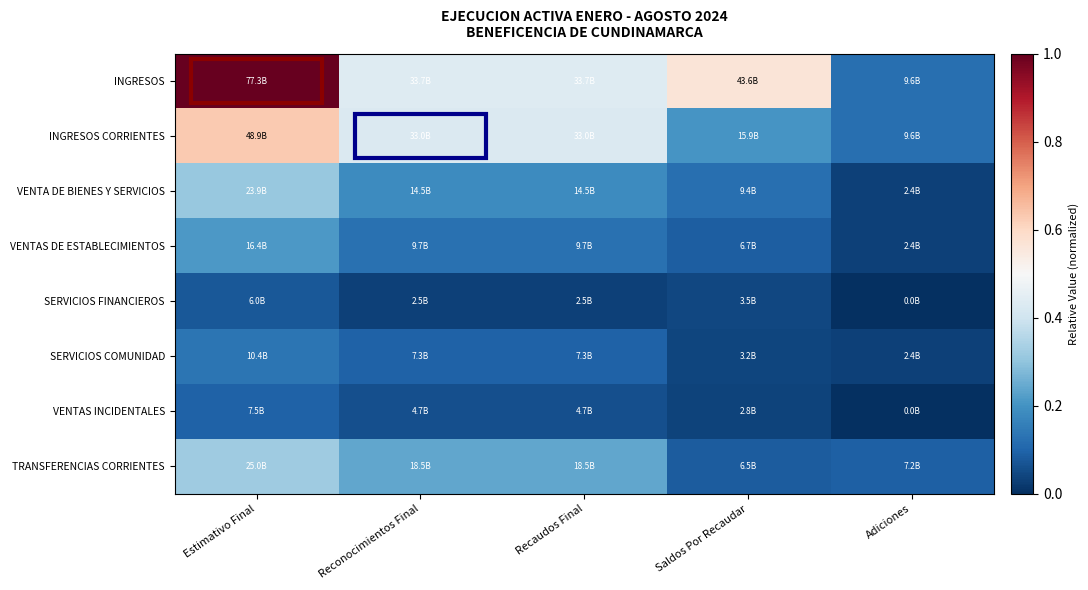

Reading right to left, transcribe all the data shown in this chart.

INGRESOS: Adiciones=0.1	Saldos Por Recaudar=0.6	Recaudos Final=0.4	Reconocimientos Final=0.4	Estimativo Final=1.0
INGRESOS CORRIENTES: Adiciones=0.1	Saldos Por Recaudar=0.2	Recaudos Final=0.4	Reconocimientos Final=0.4	Estimativo Final=0.6
VENTA DE BIENES Y SERVICIOS: Adiciones=0.0	Saldos Por Recaudar=0.1	Recaudos Final=0.2	Reconocimientos Final=0.2	Estimativo Final=0.3
VENTAS DE ESTABLECIMIENTOS: Adiciones=0.0	Saldos Por Recaudar=0.1	Recaudos Final=0.1	Reconocimientos Final=0.1	Estimativo Final=0.2
SERVICIOS FINANCIEROS: Adiciones=0.0	Saldos Por Recaudar=0.0	Recaudos Final=0.0	Reconocimientos Final=0.0	Estimativo Final=0.1
SERVICIOS COMUNIDAD: Adiciones=0.0	Saldos Por Recaudar=0.0	Recaudos Final=0.1	Reconocimientos Final=0.1	Estimativo Final=0.1
VENTAS INCIDENTALES: Adiciones=0.0	Saldos Por Recaudar=0.0	Recaudos Final=0.1	Reconocimientos Final=0.1	Estimativo Final=0.1
TRANSFERENCIAS CORRIENTES: Adiciones=0.1	Saldos Por Recaudar=0.1	Recaudos Final=0.2	Reconocimientos Final=0.2	Estimativo Final=0.3